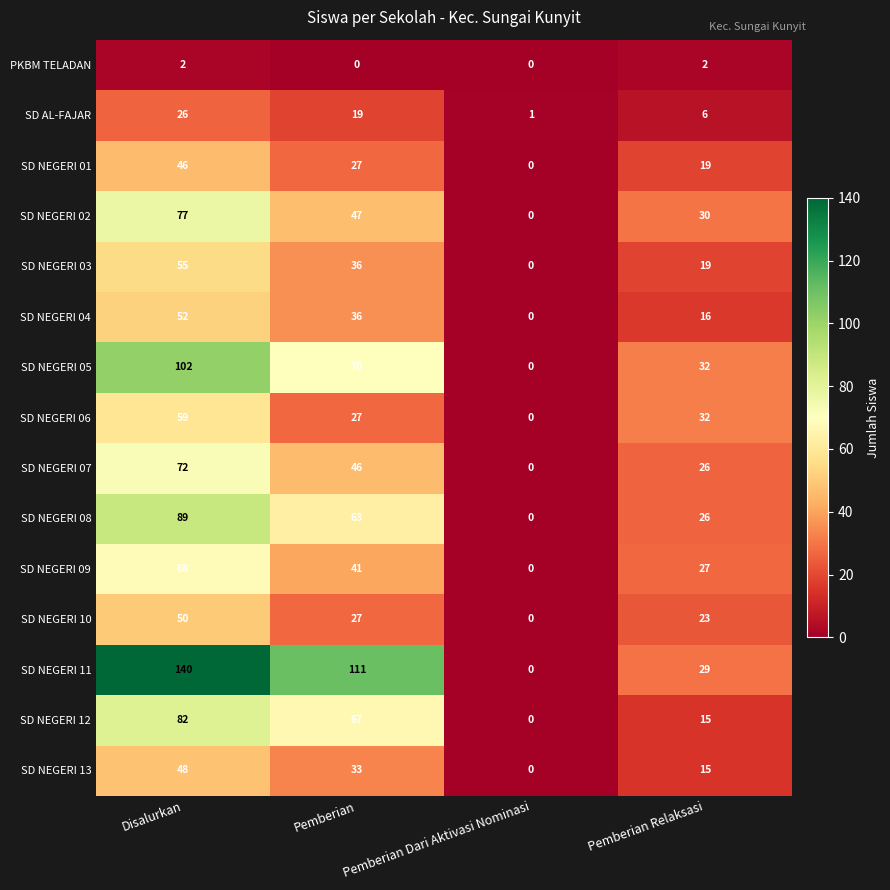

What is the sum of the SD NEGERI 01 values at Pemberian Dari Aktivasi Nominasi and Pemberian Relaksasi?

19